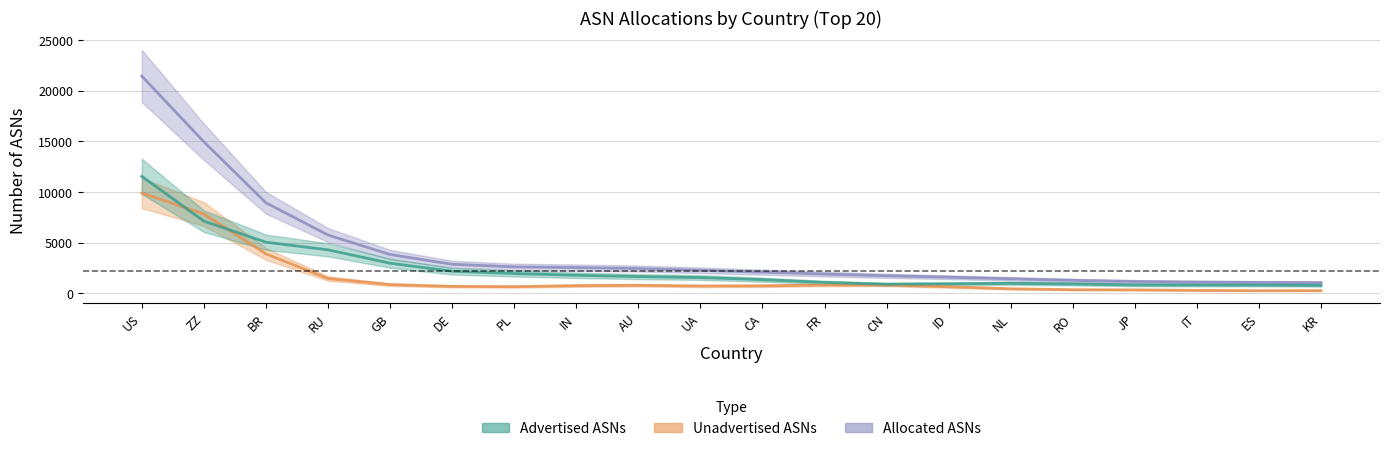

How many categories are shown in the chart?

20